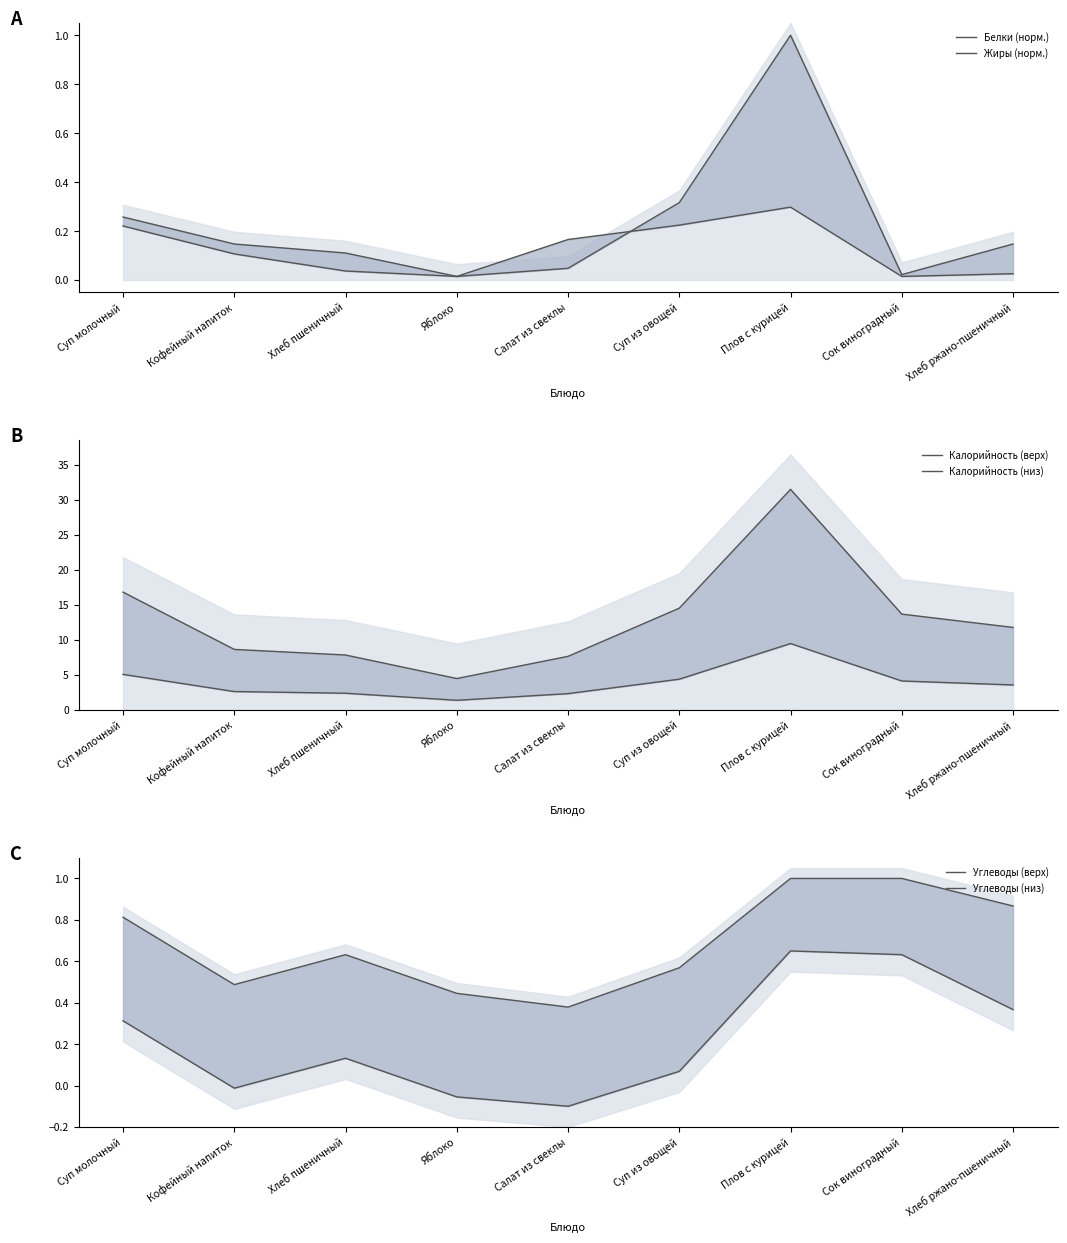

The Белки (норм.) series shows 0.1 at Хлеб ржано-пшеничный. True or false?

True